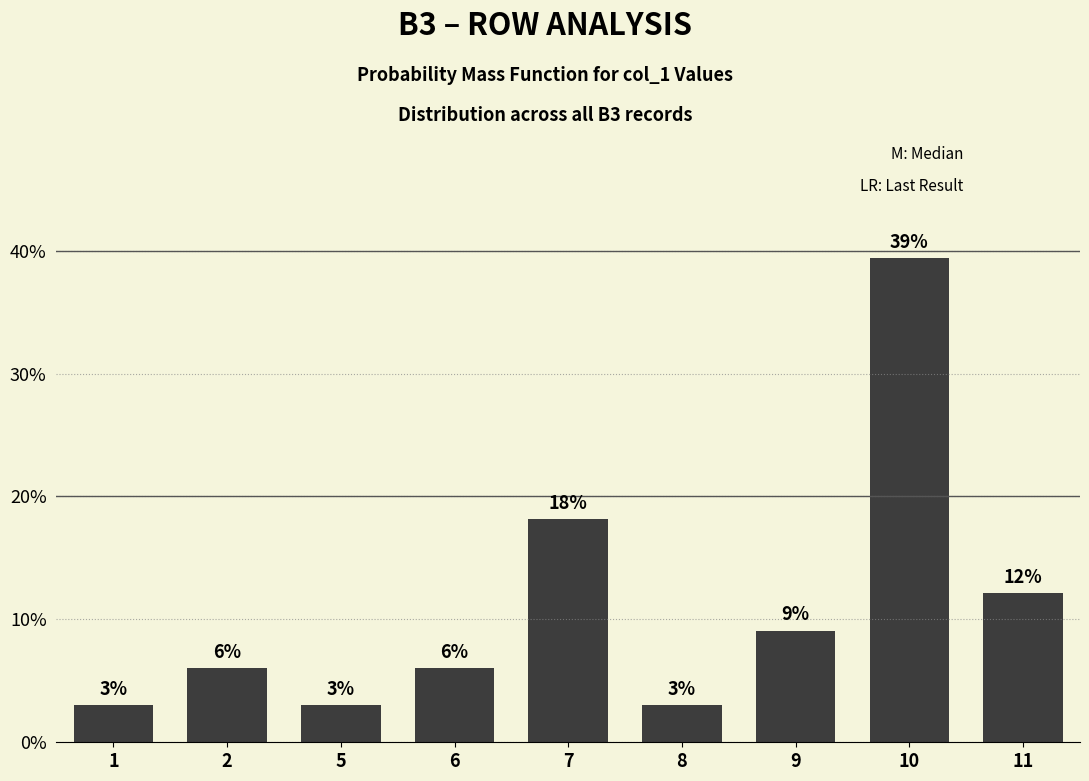

Is it true that the value at 11 is 0.2?

False